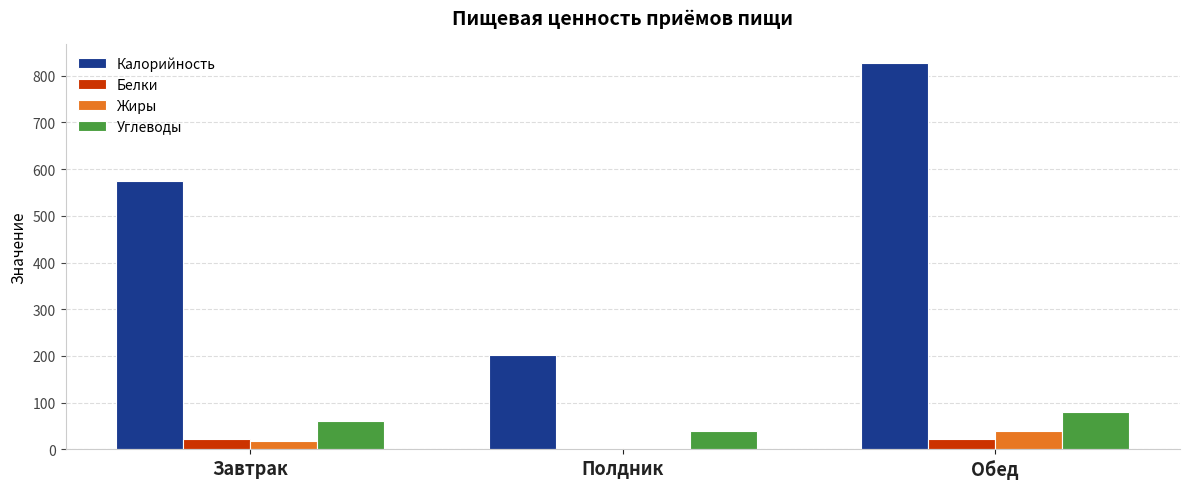

Which series changed the most between Завтрак and Полдник?

Калорийность